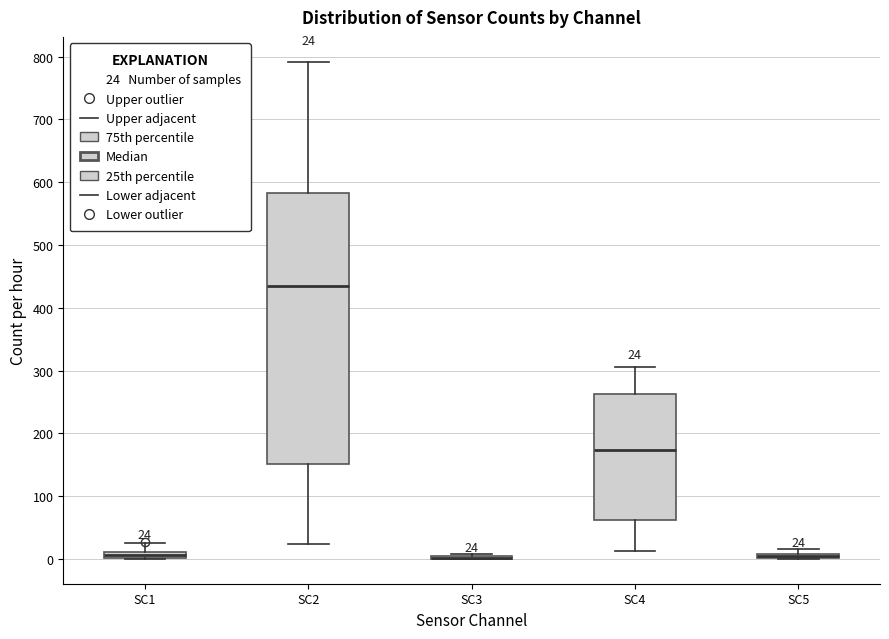

Which box is the tallest, from its lower edge to its upper edge?

SC2